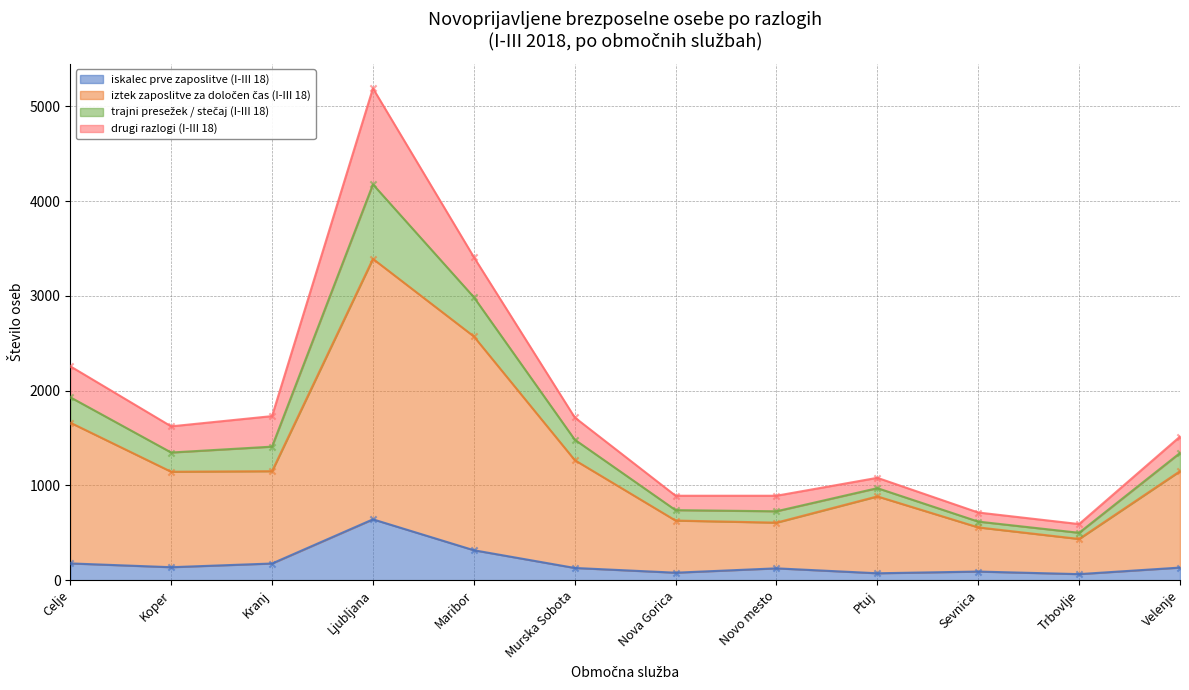

Is it true that iskalec prve zaposlitve (I-III 18) equals 176 at Kranj?

True